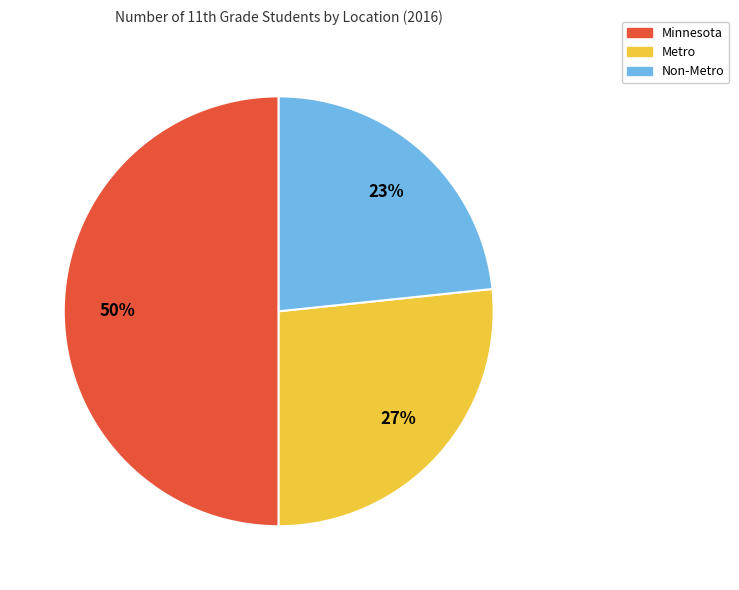

The Non-Metro slice represents 36% of the pie. True or false?

False